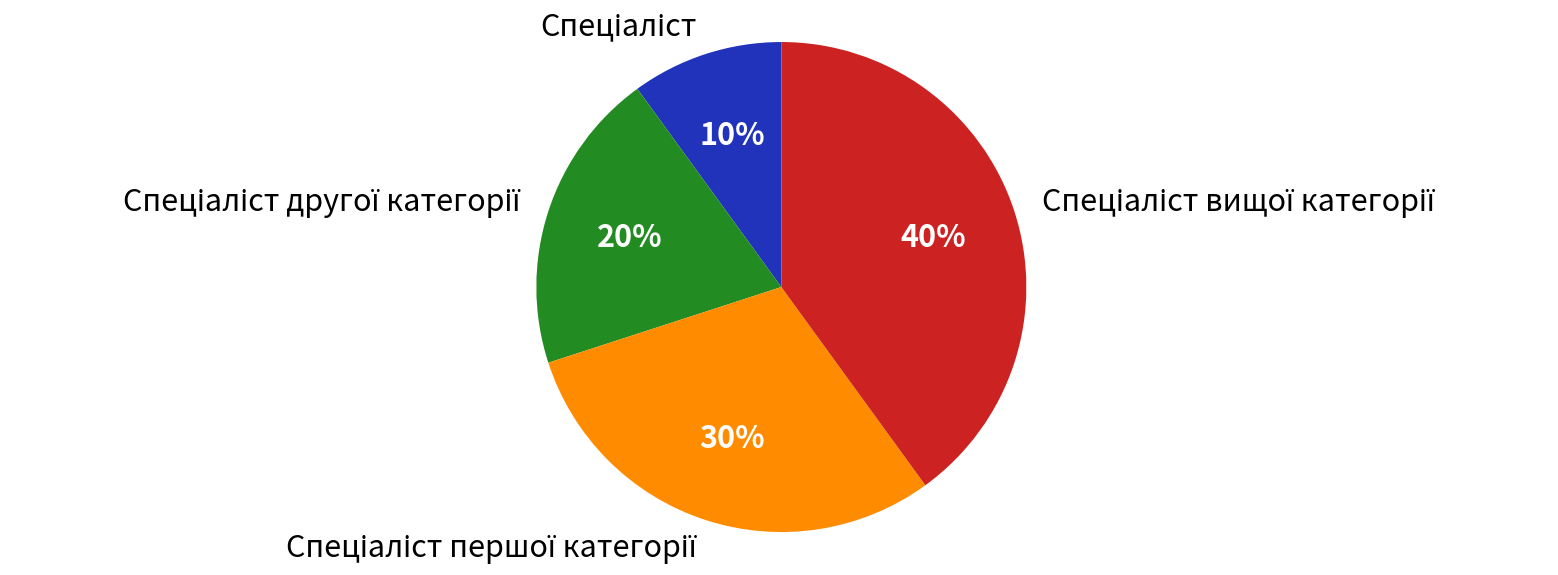

Count the number of slices in the pie.

4